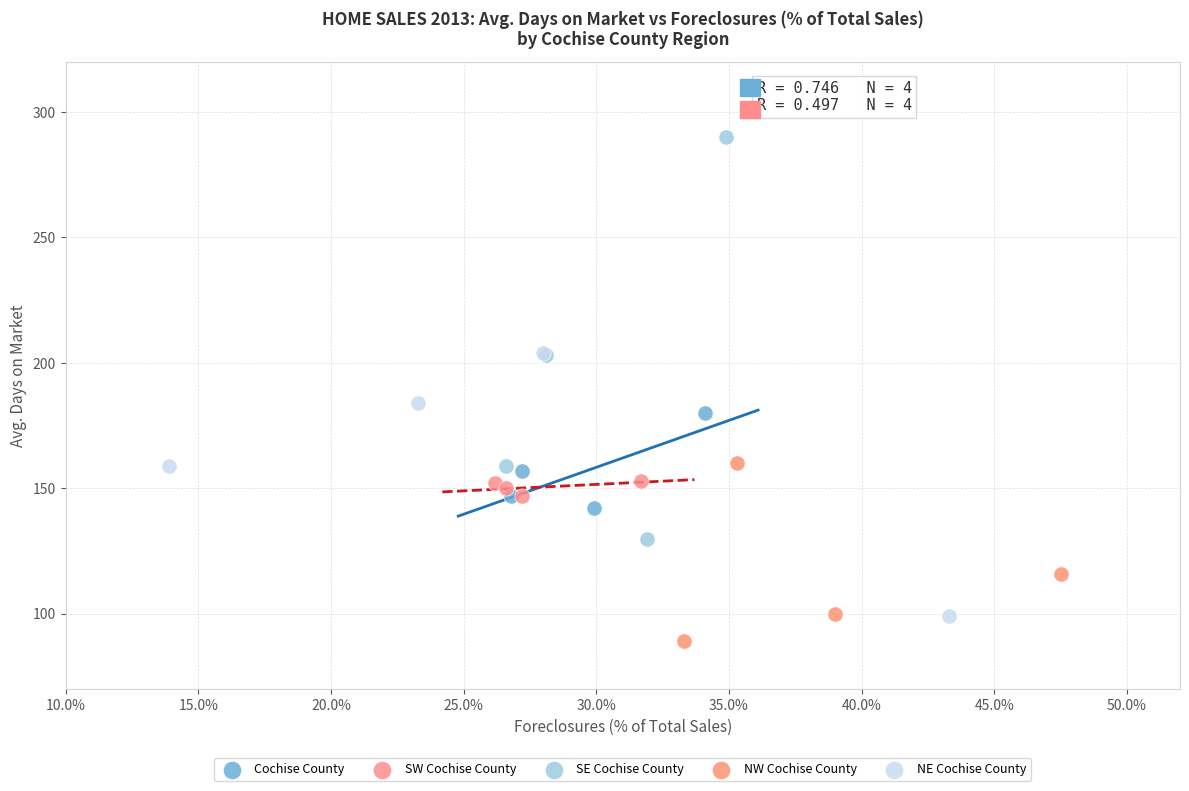

Which series reaches the maximum Y coordinate?

SE Cochise County